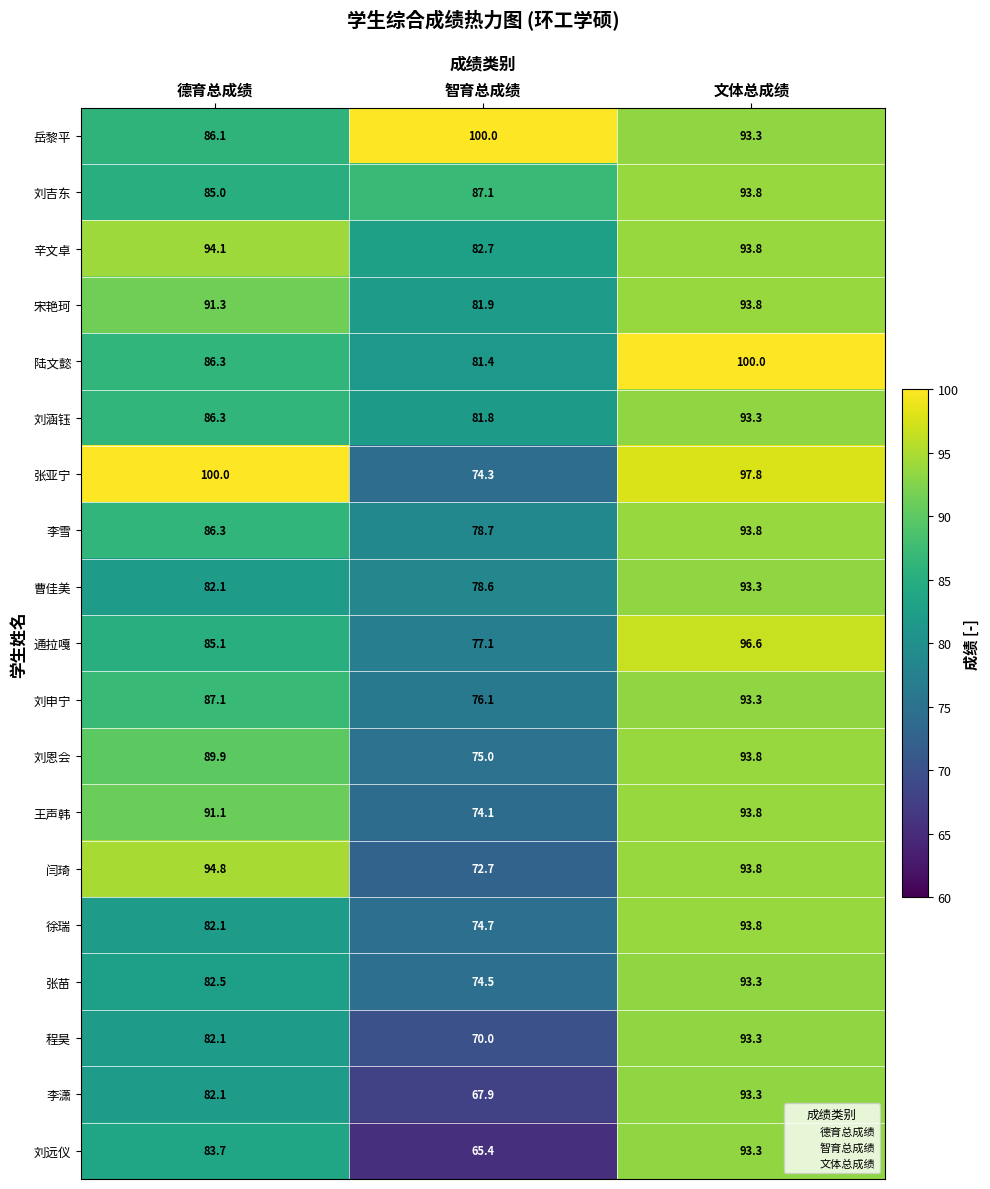

The value of 陆文懿 at 智育总成绩 is 81.4. True or false?

True